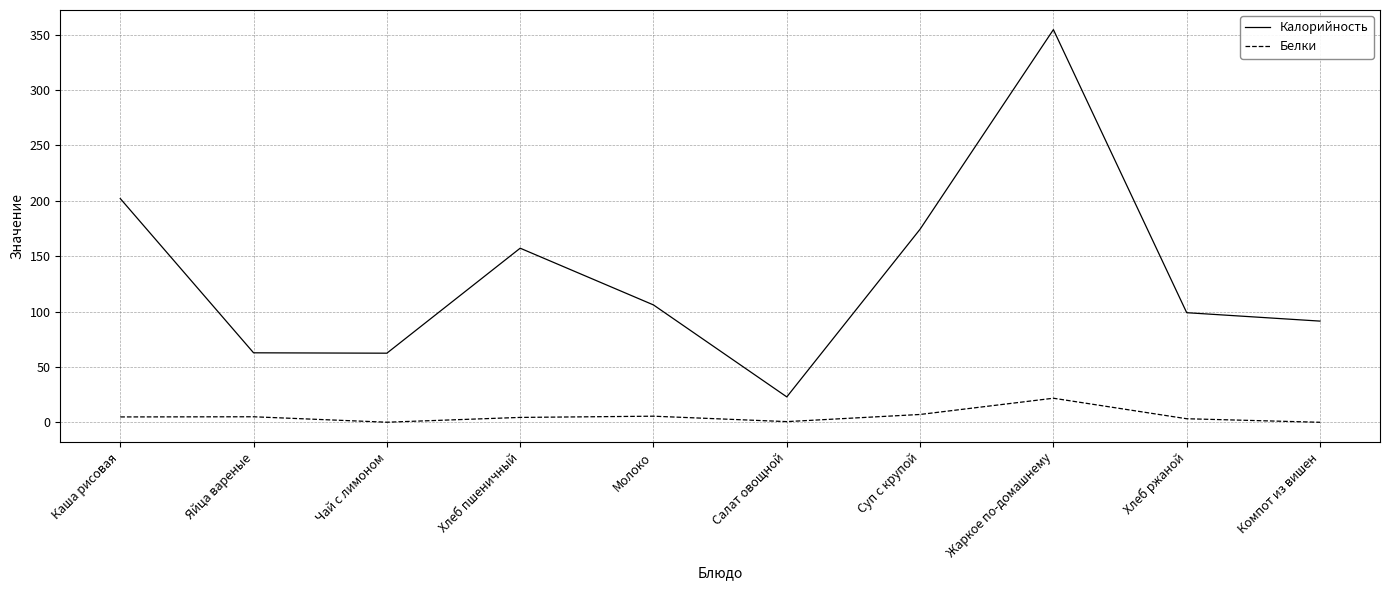

Rank the series by their maximum value, from highest to lowest.

Калорийность, Белки